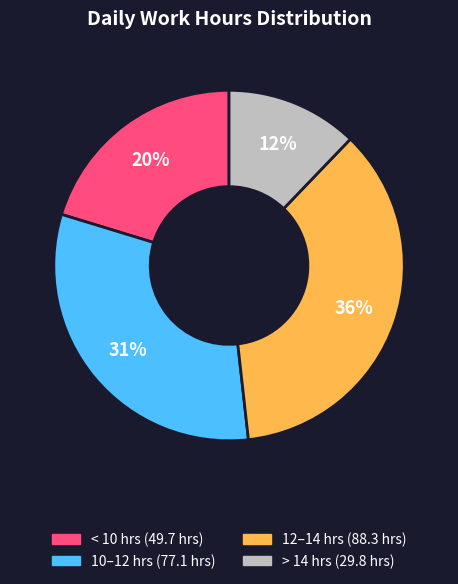

Count the number of slices in the pie.

4